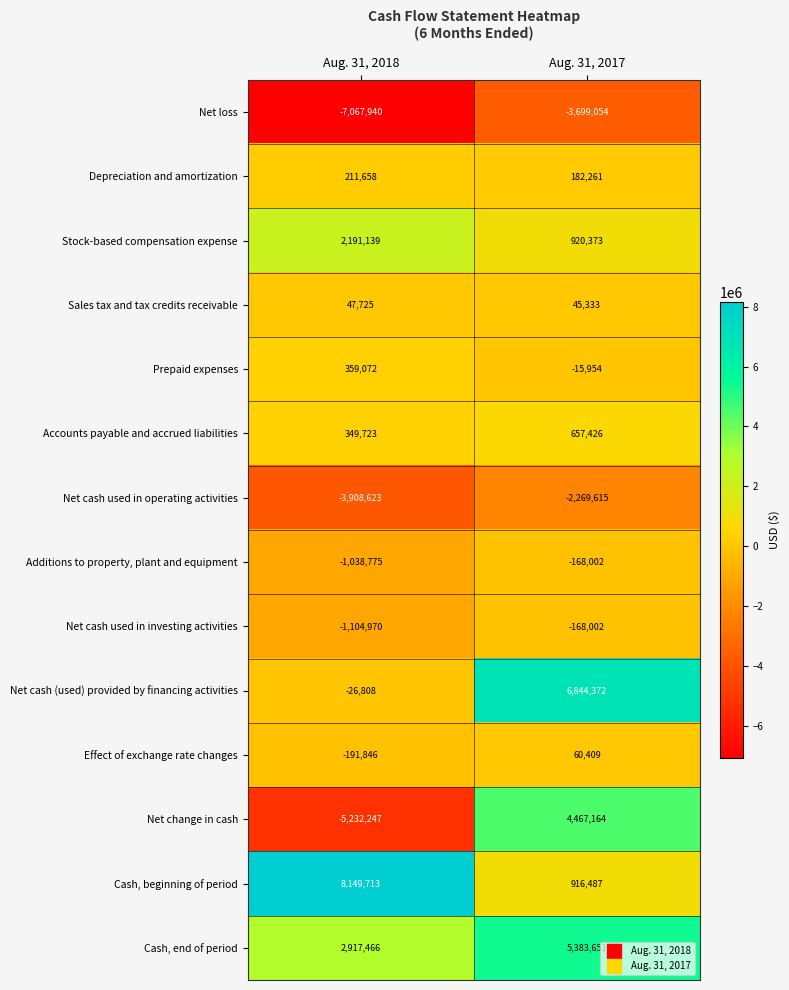

Read the Prepaid expenses value at Aug. 31, 2018.

359072